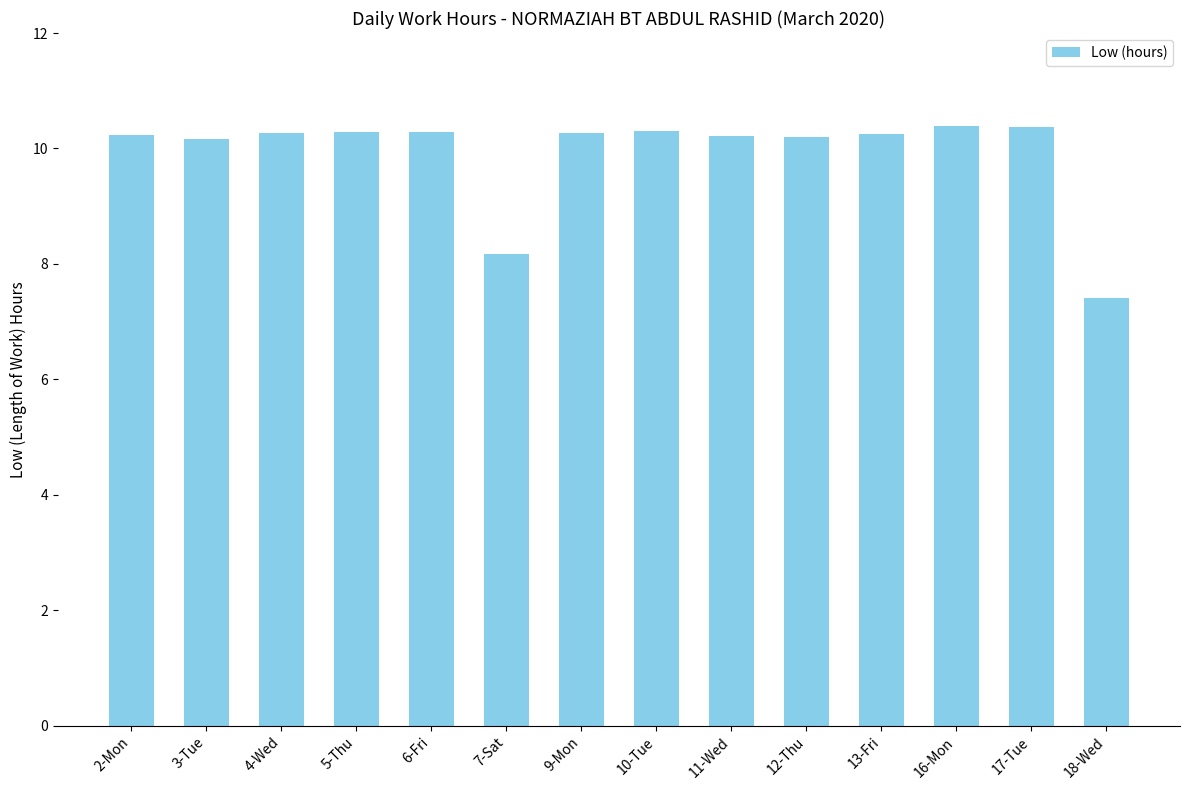

Approximately how many times larger is the value at 17-Tue compared to 7-Sat?

1.3